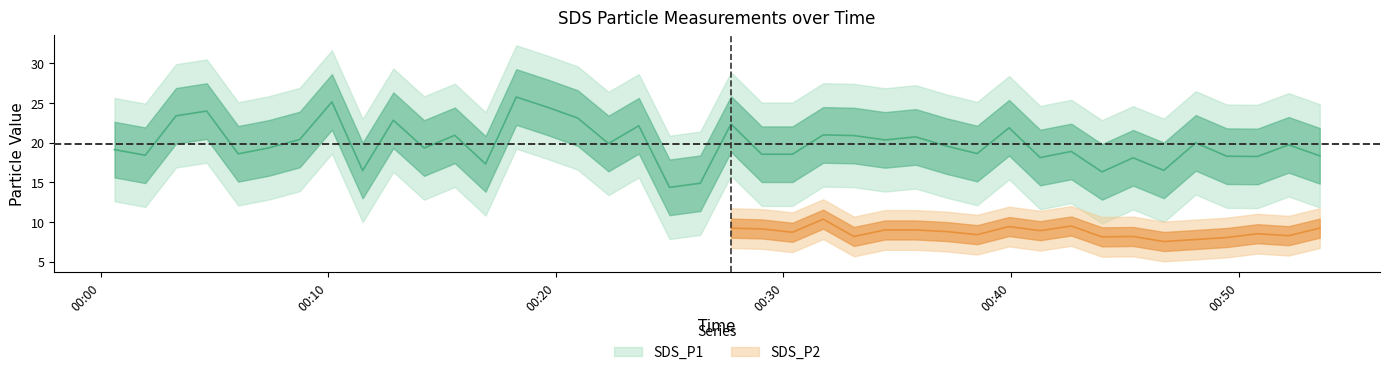

At which category does the data reach its first local valley?

2023/09/29 00:01:58